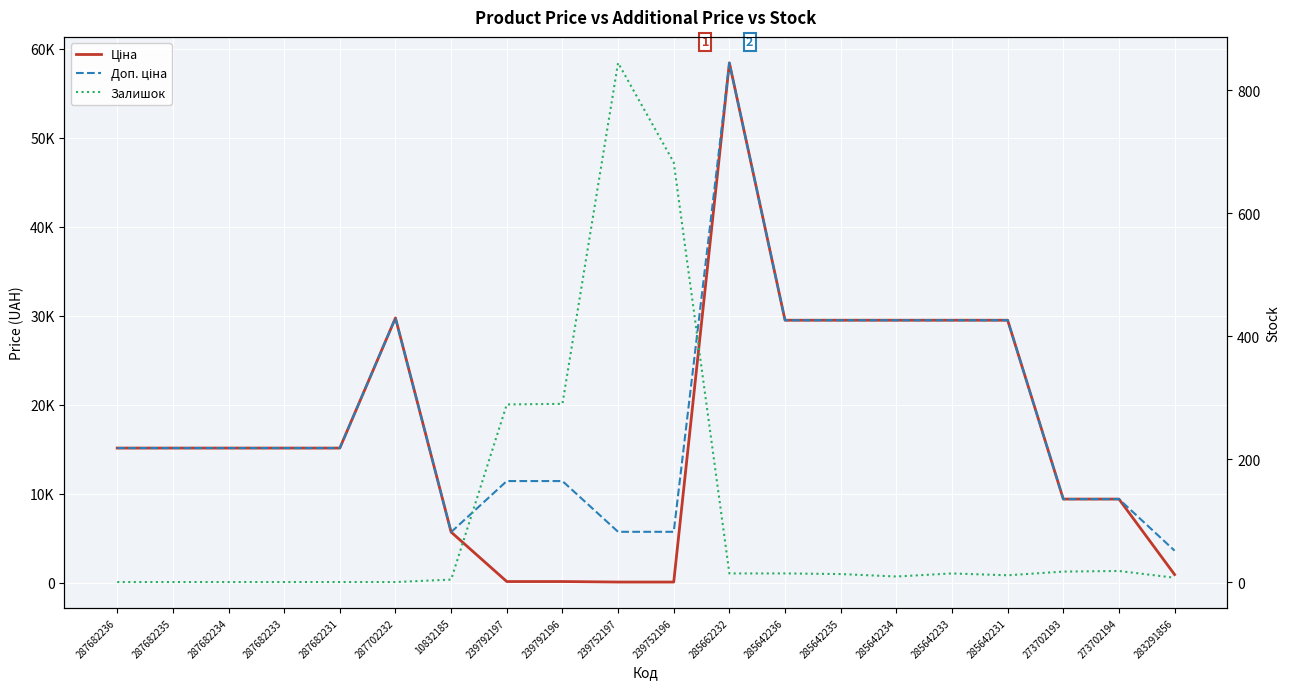

True or false: Доп. ціна and Ціна cross at least once.

False